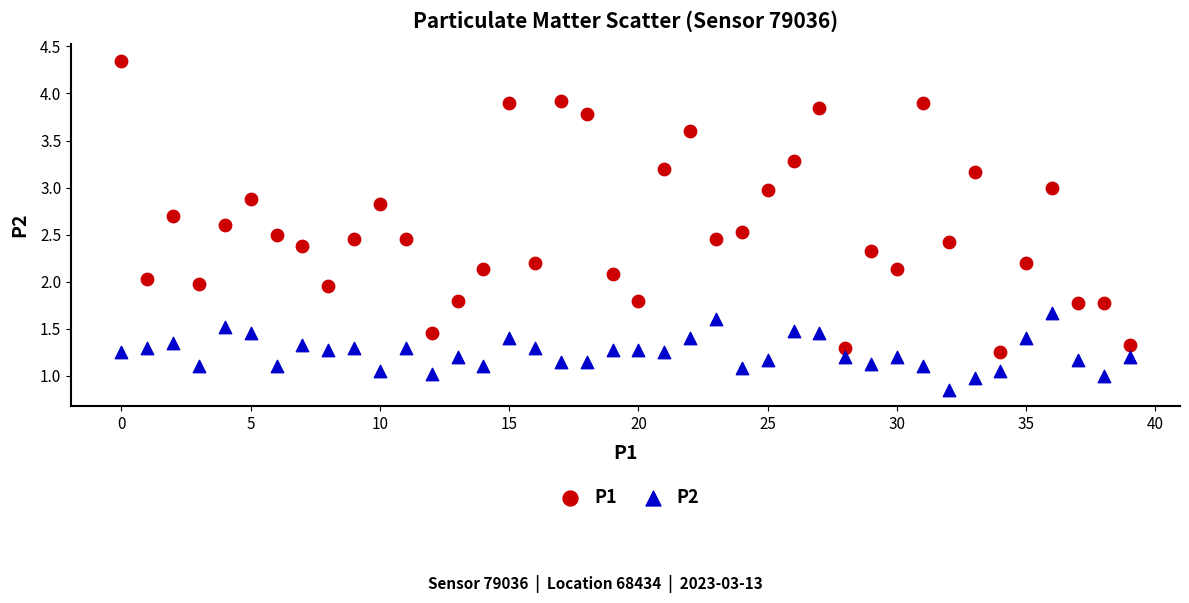

Across all data points, what is the range of Y values (max minus min)?

3.5